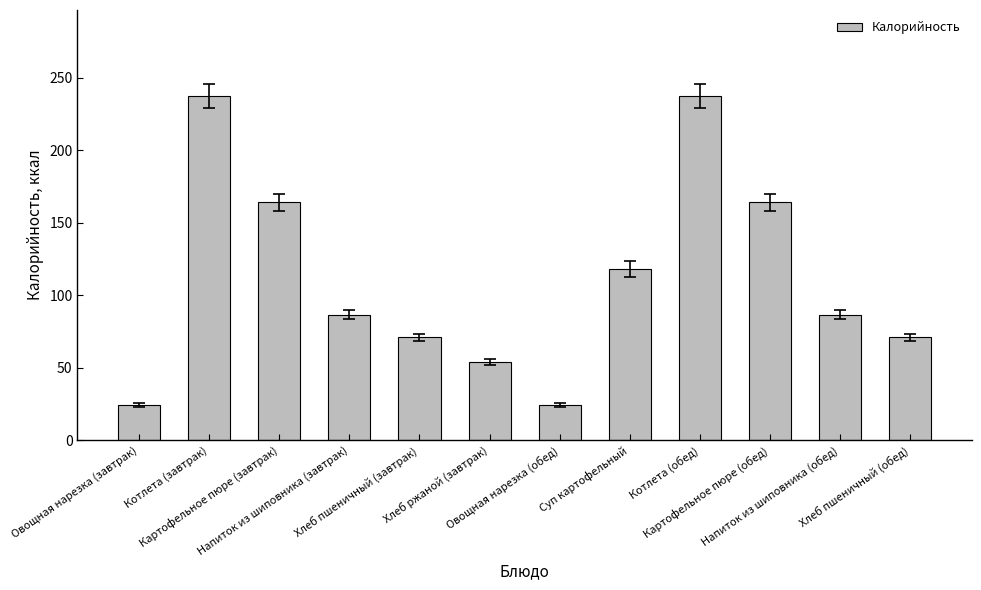

True or false: the data shows 54.0 at Хлеб ржаной (завтрак).

True